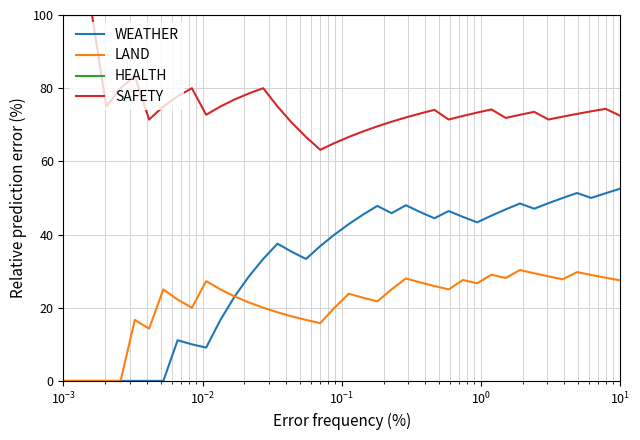

What is the highest value of the SAFETY series?

100.0